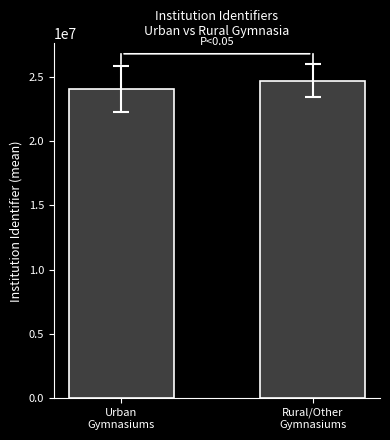

At which label is the value closest to 24375307?

Urban
Gymnasiums